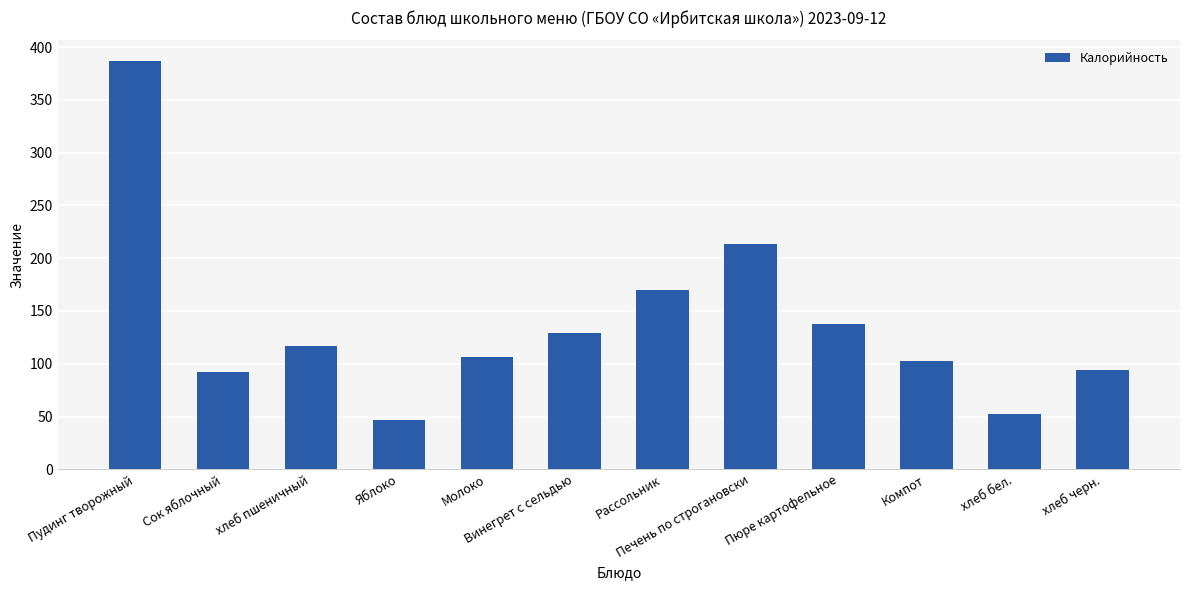

How many bars are there in total?

12